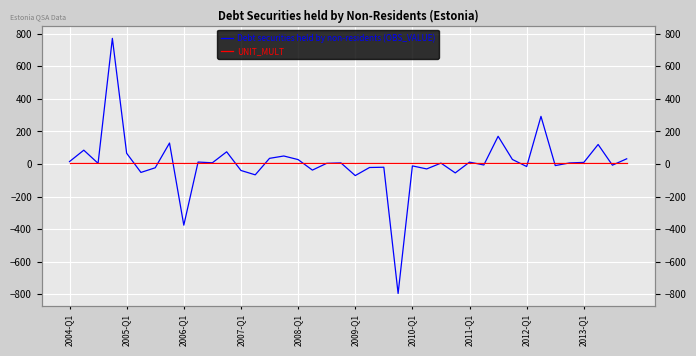

Count the number of data series in this chart.

2